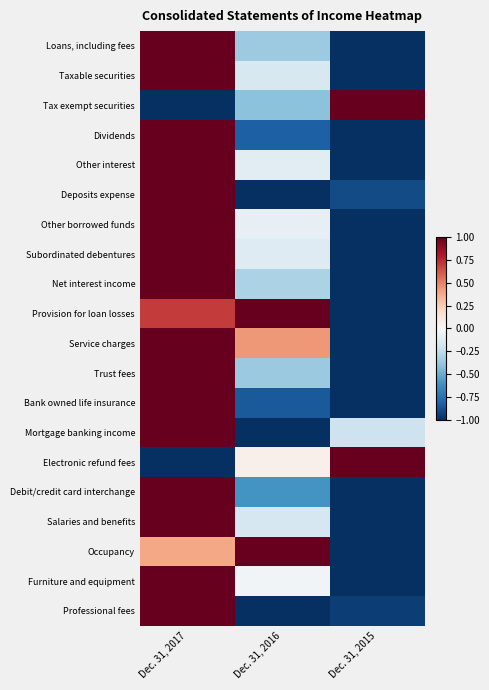

Which label corresponds to the largest value in the chart?

Dec. 31, 2017